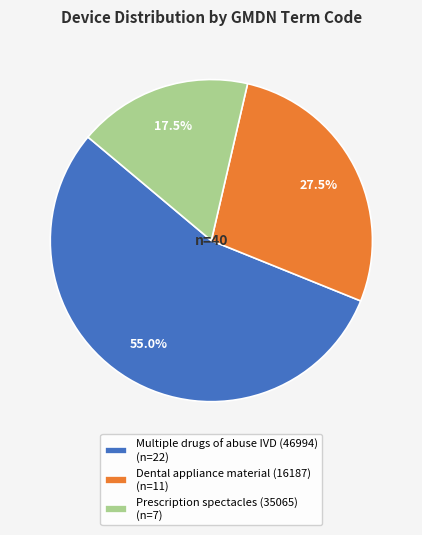

Rank the categories by value from lowest to highest.

Prescription spectacles (35065) (n=7), Dental appliance material (16187) (n=11), Multiple drugs of abuse IVD (46994) (n=22)